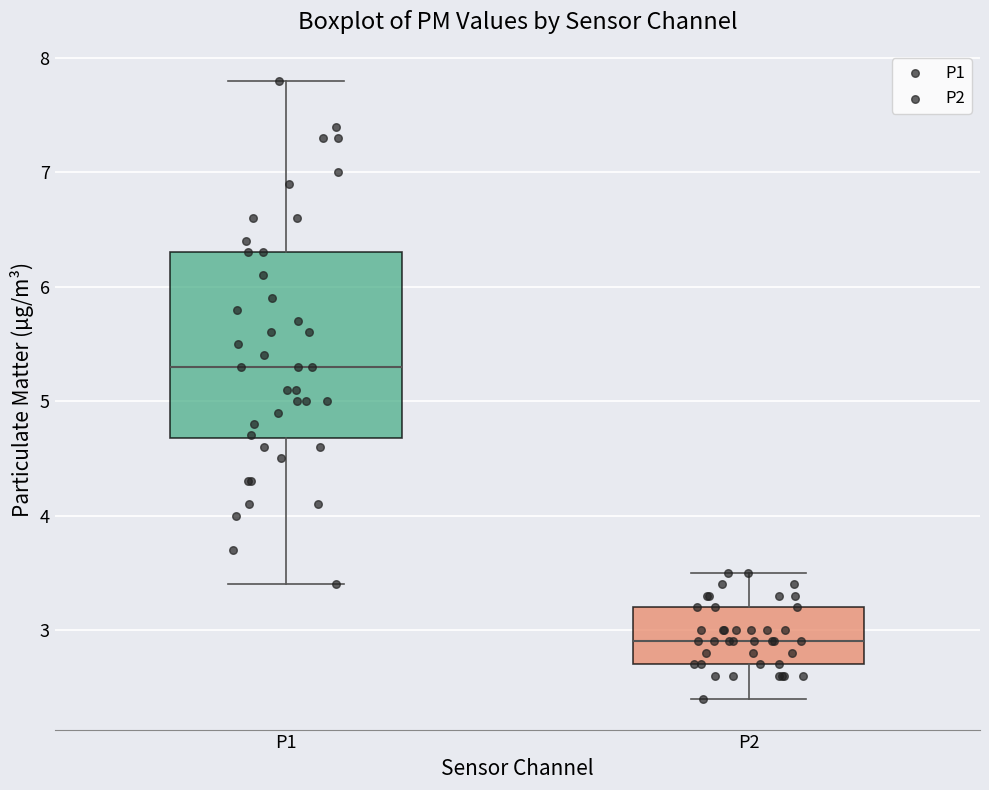

Reading left to right, read every box against the y-axis: the position of its median line, the range the box covers, and the ends of its whiskers. The values are not printed on the chart, so give them approximately, as read against the axis.

P1: median 5.3, box 4.7 to 6.3, whiskers 3.4 to 7.8
P2: median 2.9, box 2.7 to 3.2, whiskers 2.4 to 3.5